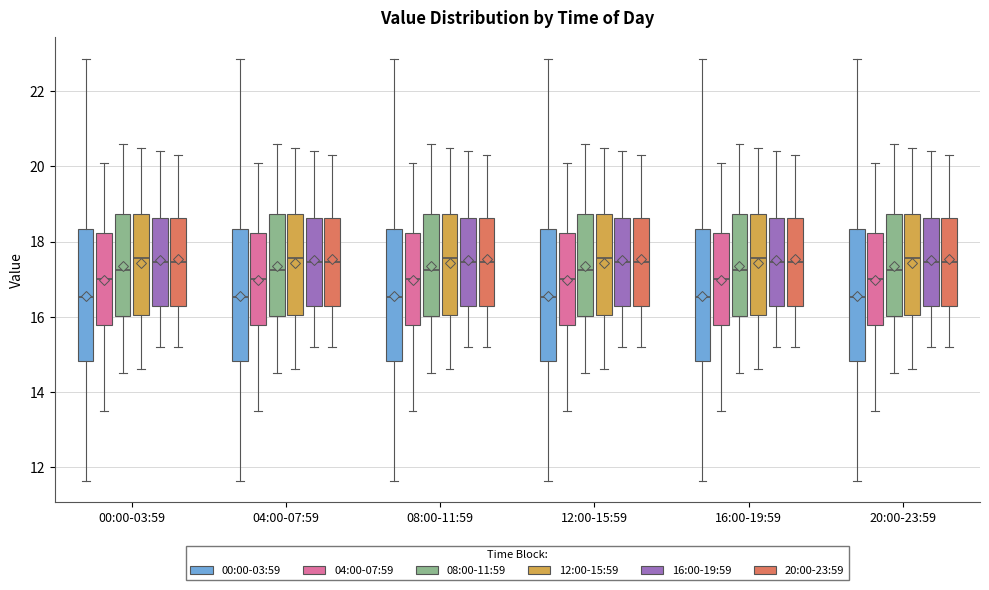

Reading left to right, read every box against the y-axis: the position of its median line, the range the box covers, and the ends of its whiskers. The values are not printed on the chart, so give them approximately, as read against the axis.

00:00-03:59 (00:00-03:59): median 16.6, box 14.8 to 18.4, whiskers 11.6 to 22.8
00:00-03:59 (04:00-07:59): median 17.0, box 15.8 to 18.2, whiskers 13.6 to 20.2
00:00-03:59 (08:00-11:59): median 17.2, box 16.0 to 18.8, whiskers 14.6 to 20.6
00:00-03:59 (12:00-15:59): median 17.6, box 16.0 to 18.8, whiskers 14.6 to 20.6
00:00-03:59 (16:00-19:59): median 17.4, box 16.2 to 18.6, whiskers 15.2 to 20.4
00:00-03:59 (20:00-23:59): median 17.4, box 16.2 to 18.6, whiskers 15.2 to 20.4
04:00-07:59 (00:00-03:59): median 16.6, box 14.8 to 18.4, whiskers 11.6 to 22.8
04:00-07:59 (04:00-07:59): median 17.0, box 15.8 to 18.2, whiskers 13.6 to 20.2
04:00-07:59 (08:00-11:59): median 17.2, box 16.0 to 18.8, whiskers 14.6 to 20.6
04:00-07:59 (12:00-15:59): median 17.6, box 16.0 to 18.8, whiskers 14.6 to 20.6
04:00-07:59 (16:00-19:59): median 17.4, box 16.2 to 18.6, whiskers 15.2 to 20.4
04:00-07:59 (20:00-23:59): median 17.4, box 16.2 to 18.6, whiskers 15.2 to 20.4
08:00-11:59 (00:00-03:59): median 16.6, box 14.8 to 18.4, whiskers 11.6 to 22.8
08:00-11:59 (04:00-07:59): median 17.0, box 15.8 to 18.2, whiskers 13.6 to 20.2
08:00-11:59 (08:00-11:59): median 17.2, box 16.0 to 18.8, whiskers 14.6 to 20.6
08:00-11:59 (12:00-15:59): median 17.6, box 16.0 to 18.8, whiskers 14.6 to 20.6
08:00-11:59 (16:00-19:59): median 17.4, box 16.2 to 18.6, whiskers 15.2 to 20.4
08:00-11:59 (20:00-23:59): median 17.4, box 16.2 to 18.6, whiskers 15.2 to 20.4
12:00-15:59 (00:00-03:59): median 16.6, box 14.8 to 18.4, whiskers 11.6 to 22.8
12:00-15:59 (04:00-07:59): median 17.0, box 15.8 to 18.2, whiskers 13.6 to 20.2
12:00-15:59 (08:00-11:59): median 17.2, box 16.0 to 18.8, whiskers 14.6 to 20.6
12:00-15:59 (12:00-15:59): median 17.6, box 16.0 to 18.8, whiskers 14.6 to 20.6
12:00-15:59 (16:00-19:59): median 17.4, box 16.2 to 18.6, whiskers 15.2 to 20.4
12:00-15:59 (20:00-23:59): median 17.4, box 16.2 to 18.6, whiskers 15.2 to 20.4
16:00-19:59 (00:00-03:59): median 16.6, box 14.8 to 18.4, whiskers 11.6 to 22.8
16:00-19:59 (04:00-07:59): median 17.0, box 15.8 to 18.2, whiskers 13.6 to 20.2
16:00-19:59 (08:00-11:59): median 17.2, box 16.0 to 18.8, whiskers 14.6 to 20.6
16:00-19:59 (12:00-15:59): median 17.6, box 16.0 to 18.8, whiskers 14.6 to 20.6
16:00-19:59 (16:00-19:59): median 17.4, box 16.2 to 18.6, whiskers 15.2 to 20.4
16:00-19:59 (20:00-23:59): median 17.4, box 16.2 to 18.6, whiskers 15.2 to 20.4
20:00-23:59 (00:00-03:59): median 16.6, box 14.8 to 18.4, whiskers 11.6 to 22.8
20:00-23:59 (04:00-07:59): median 17.0, box 15.8 to 18.2, whiskers 13.6 to 20.2
20:00-23:59 (08:00-11:59): median 17.2, box 16.0 to 18.8, whiskers 14.6 to 20.6
20:00-23:59 (12:00-15:59): median 17.6, box 16.0 to 18.8, whiskers 14.6 to 20.6
20:00-23:59 (16:00-19:59): median 17.4, box 16.2 to 18.6, whiskers 15.2 to 20.4
20:00-23:59 (20:00-23:59): median 17.4, box 16.2 to 18.6, whiskers 15.2 to 20.4